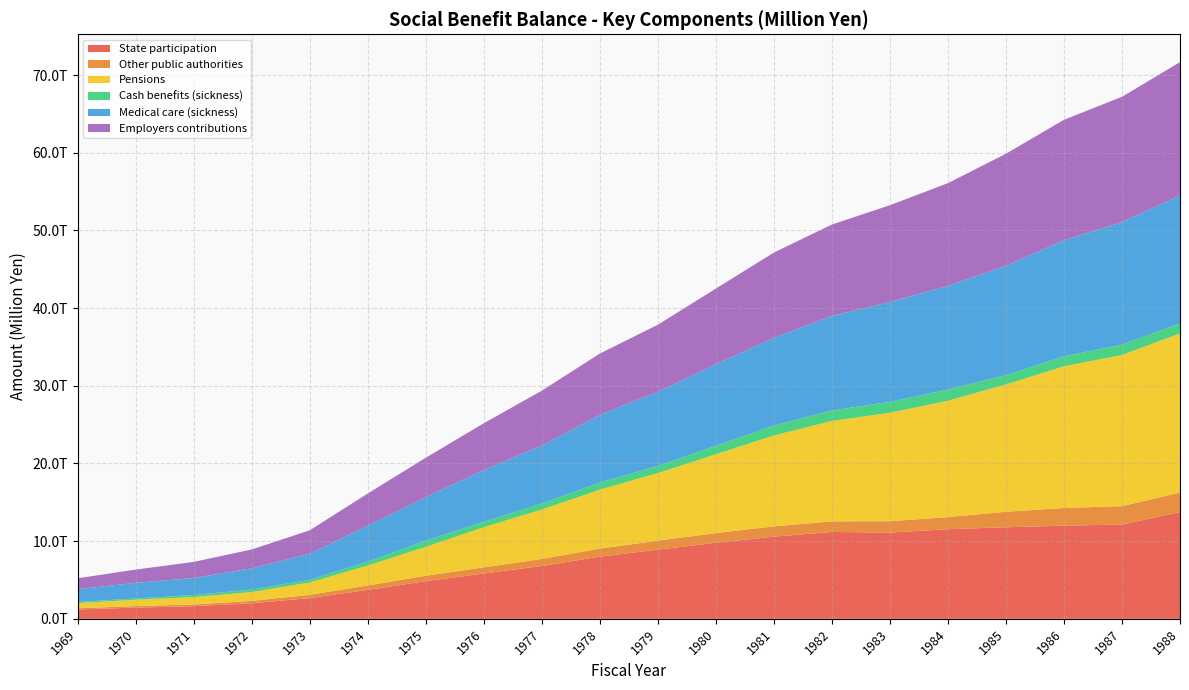

Reading left to right, transcribe all the data shown in this chart.

State participation: 1196448.5	1442477.0	1628518.1	2004109.9	2670090.4	3723783.4	4851865.1	5833405.1	6800331.0	8003975.1	8903136.3	9793556.4	10579386.2	11183945.1	11105707.7	11541731.8	11787968.0	11992025.0	12147401.3	13740366.6
Other public authorities: 162382.1	199524.0	219596.6	305544.9	423169.0	570079.3	690264.2	797170.6	908641.1	1034394.9	1159497.0	1247326.2	1325003.1	1363488.7	1458524.9	1558083.3	1995734.4	2281162.4	2358040.9	2507814.8
Pensions: 656915.3	815172.0	949872.5	1139982.9	1582728.8	2563589.7	3726284.0	5165606.8	6363673.7	7587369.5	8706848.4	10143625.6	11699203.6	12929763.6	13967112.8	14978117.3	16391100.7	18241369.7	19458748.3	20495122.9
Cash benefits (sickness): 154452.5	162944.0	267771.3	316195.5	353062.7	514208.2	793285.2	693569.9	773512.0	908211.8	911259.2	1089284.4	1273345.6	1351274.7	1406088.7	1437868.4	1199421.0	1294722.3	1330695.5	1299429.2
Medical care (sickness): 1650084.0	2012022.0	2190311.9	2738576.9	3352714.6	4621390.9	5595689.8	6660067.6	7457892.6	8713079.3	9559220.3	10504613.0	11287382.9	12169039.0	12853515.1	13361945.4	14073589.3	14940423.9	15794191.0	16466032.4
Employers contributions: 1399226.9	1704254.0	2074334.9	2424155.0	3013087.4	4141507.0	5082569.6	6032419.5	7068724.1	7908075.0	8624729.5	9739352.7	10993654.9	11767831.6	12464632.0	13220834.7	14436276.3	15506309.4	16127308.9	17170674.1